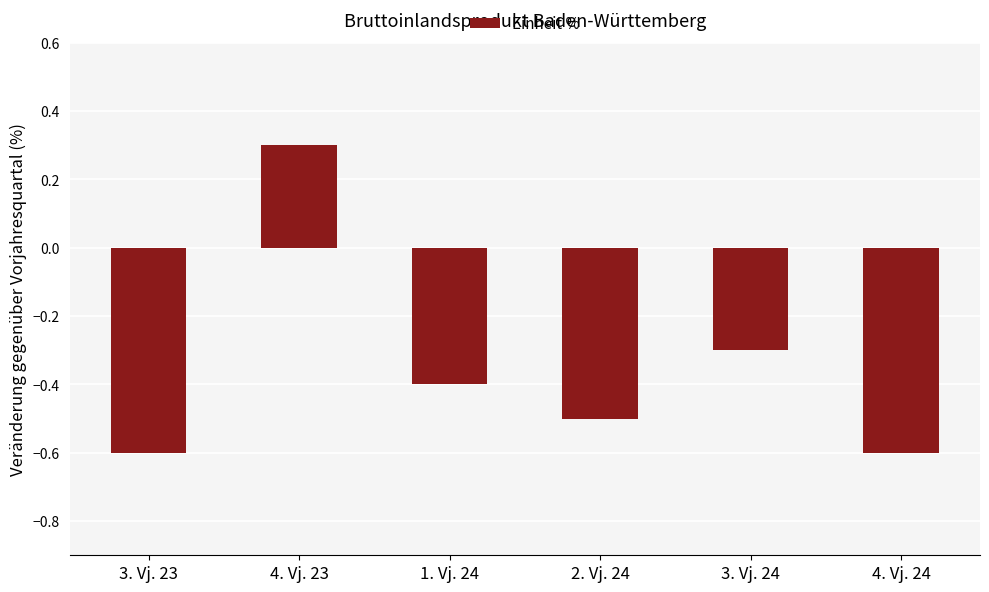

The value at 4. Vj. 24 is -0.6. True or false?

True